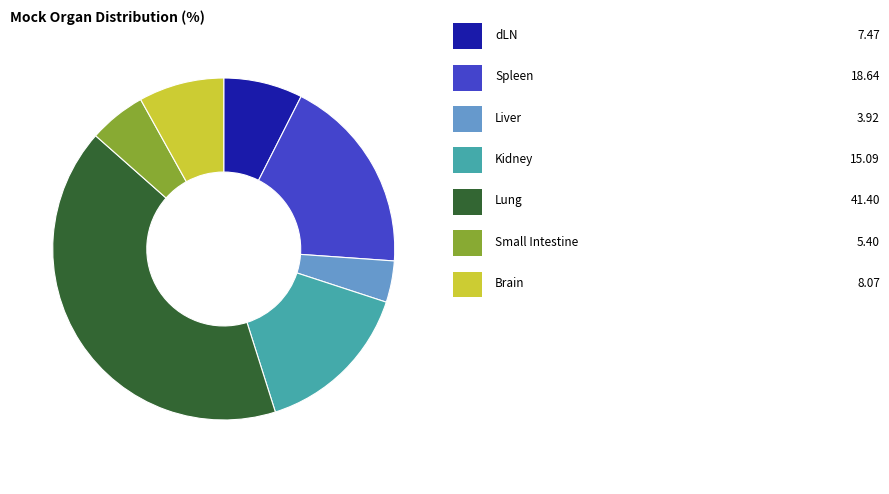

Count the number of slices in the pie.

7